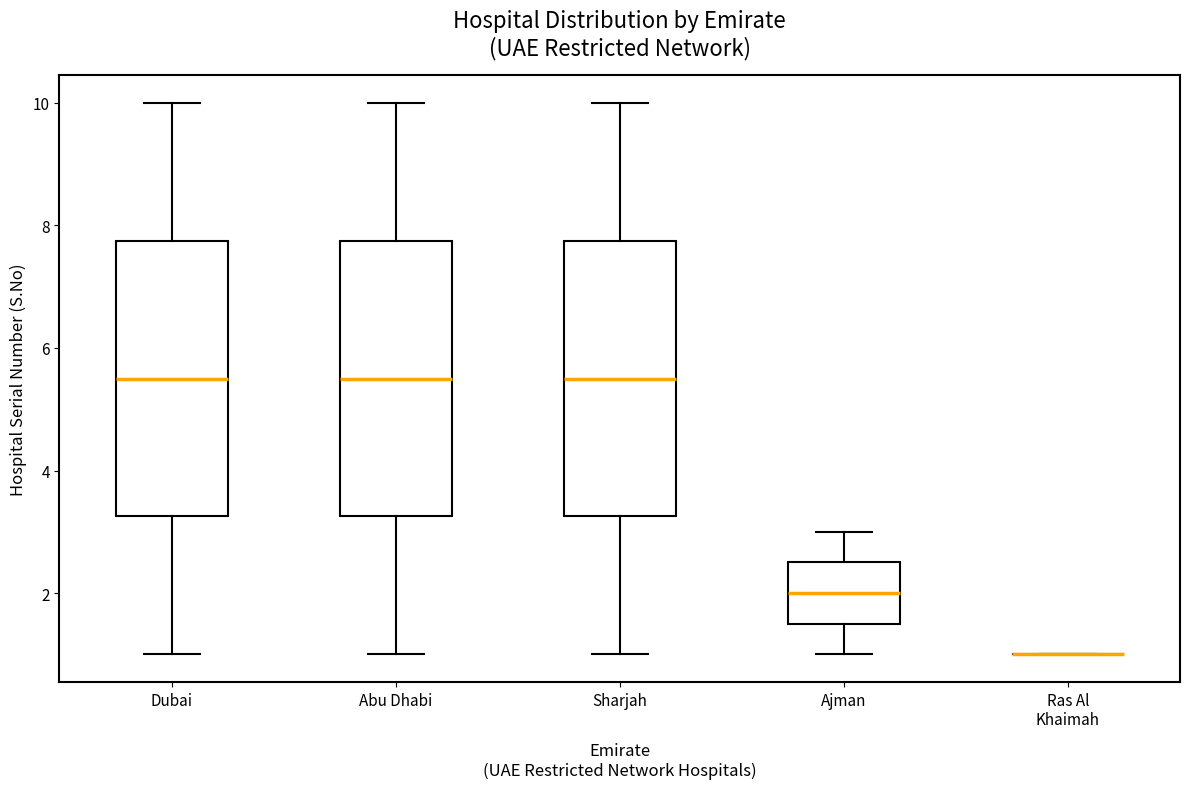

Reading left to right, read every box against the y-axis: the position of its median line, the range the box covers, and the ends of its whiskers. The values are not printed on the chart, so give them approximately, as read against the axis.

Dubai: median 5.6, box 3.2 to 7.8, whiskers 1.0 to 10.0
Abu Dhabi: median 5.6, box 3.2 to 7.8, whiskers 1.0 to 10.0
Sharjah: median 5.6, box 3.2 to 7.8, whiskers 1.0 to 10.0
Ajman: median 2.0, box 1.6 to 2.6, whiskers 1.0 to 3.0
Ras Al Khaimah: box collapsed to a line at 1.0, whiskers 1.0 to 1.0